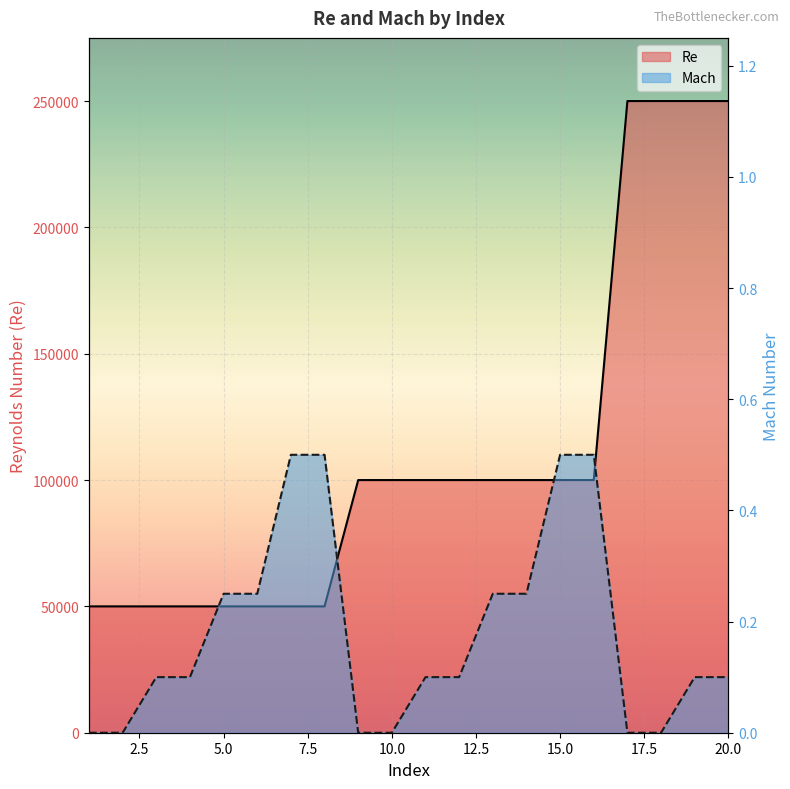

Which series has the largest total across all categories?

Re